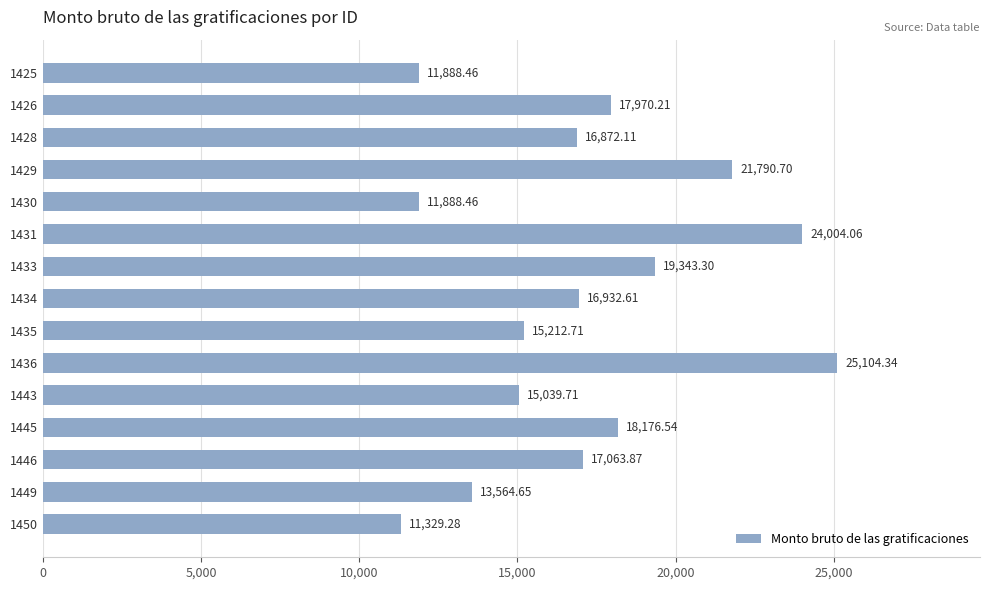

Approximately how many times larger is the value at 1429 compared to 1433?

1.1